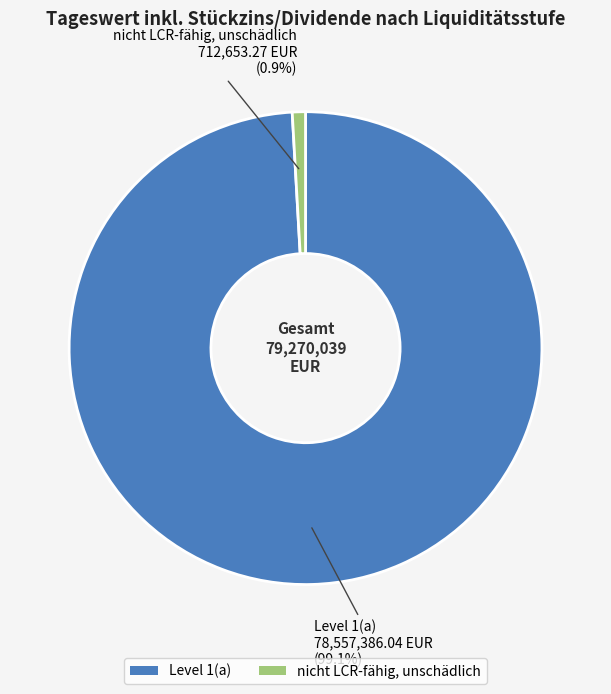

How many segments does this pie chart have?

2